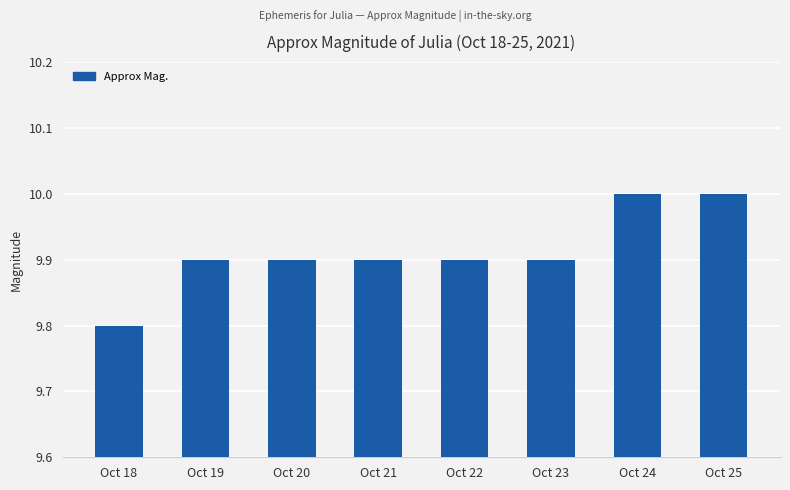

Which category has the lowest value across all series?

Oct 18